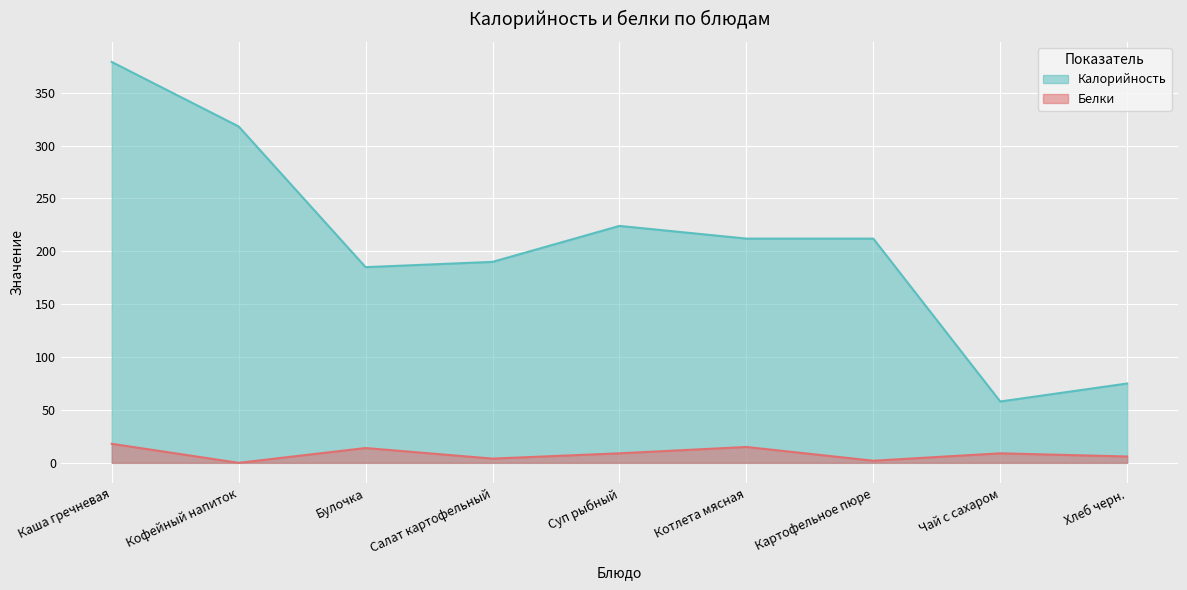

How many data points in Калорийность are less than 212?

4